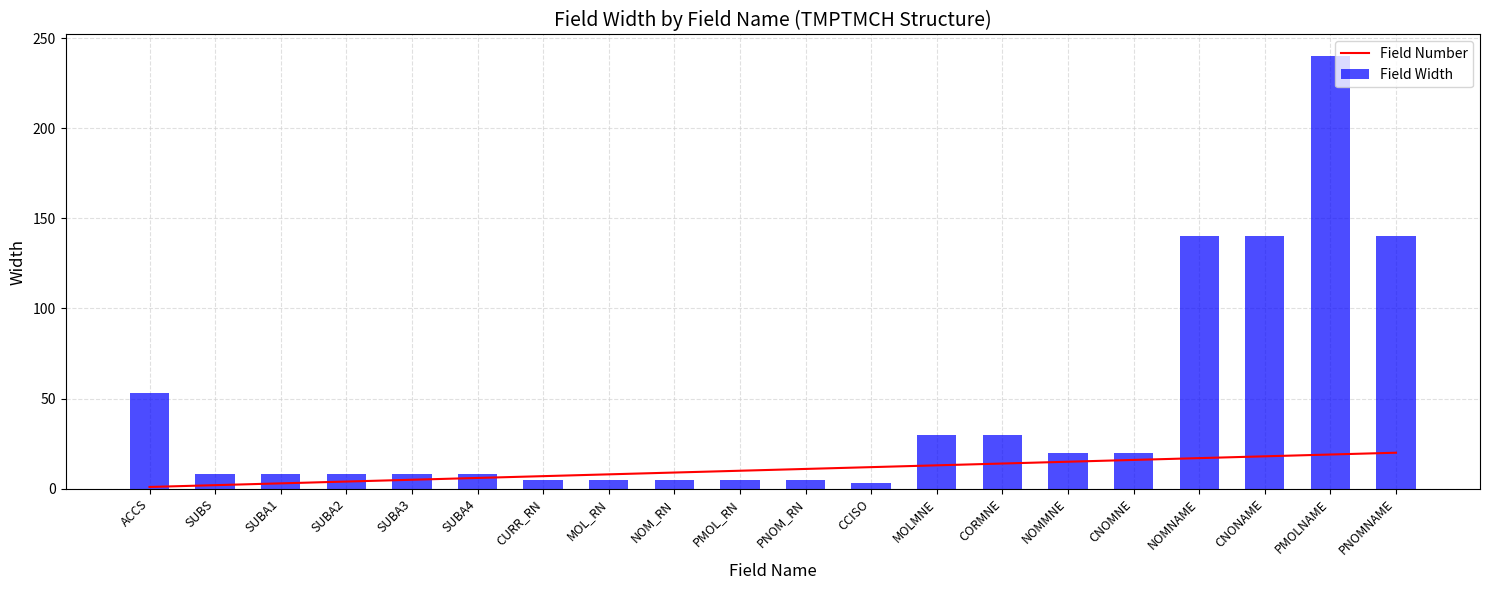

What is the maximum value for Field Number?

20